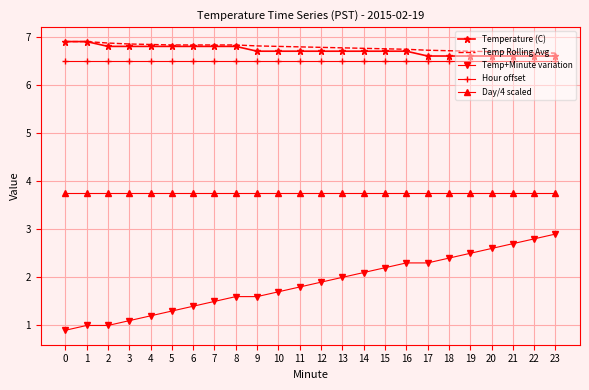

The value of Temperature (C) at 17 is 6.6. True or false?

True